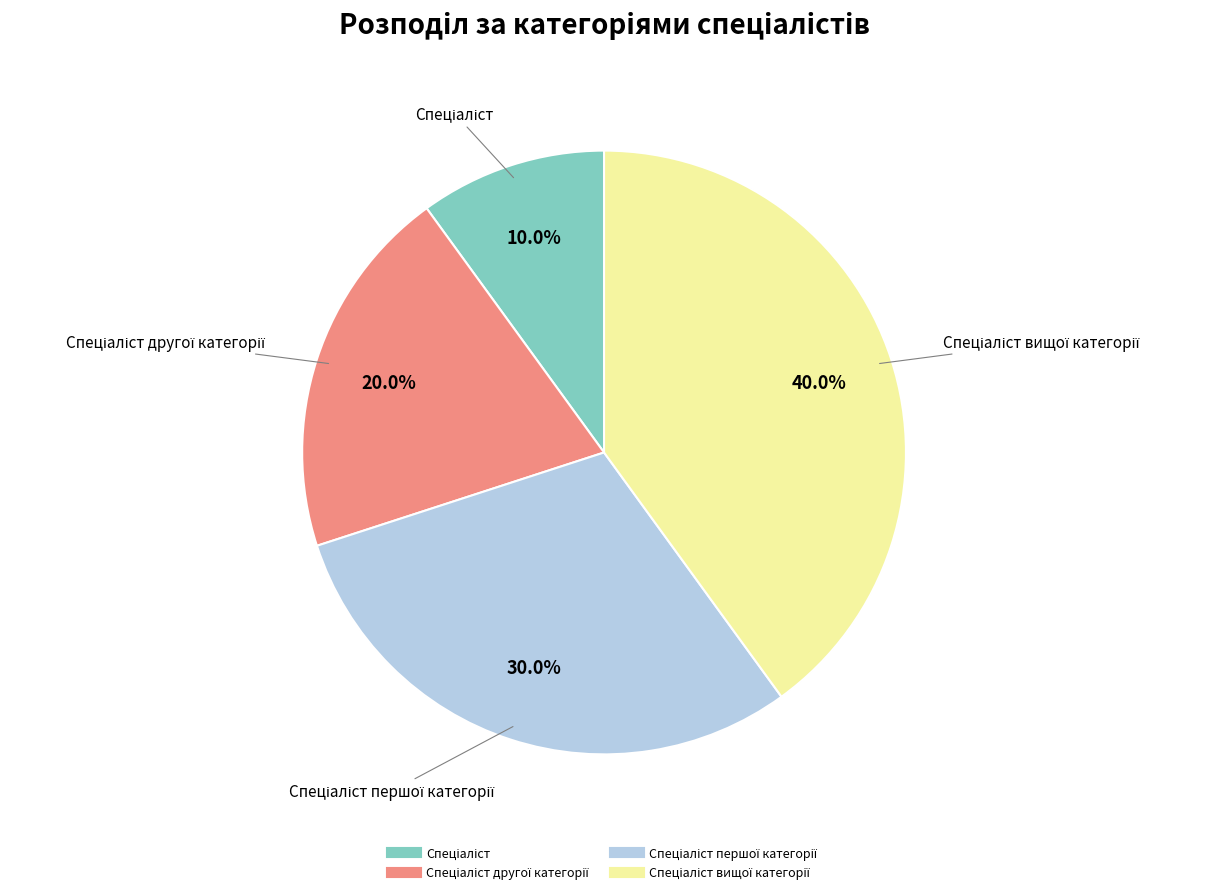

Does any single category account for the majority?

No